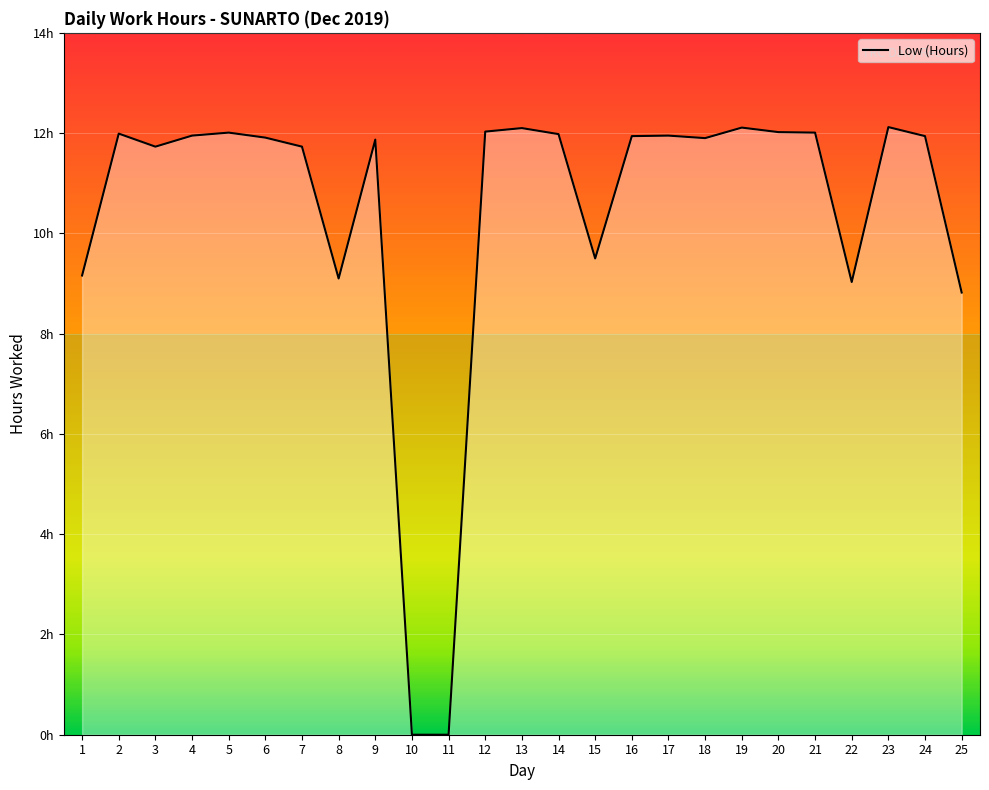

Reading left to right, extract all data points from this chart.

1=9.2	2=12.0	3=11.7	4=11.9	5=12.0	6=11.9	7=11.7	8=9.1	9=11.9	10=0.0	11=0.0	12=12.0	13=12.1	14=12.0	15=9.5	16=11.9	17=11.9	18=11.9	19=12.1	20=12.0	21=12.0	22=9.0	23=12.1	24=11.9	25=8.8